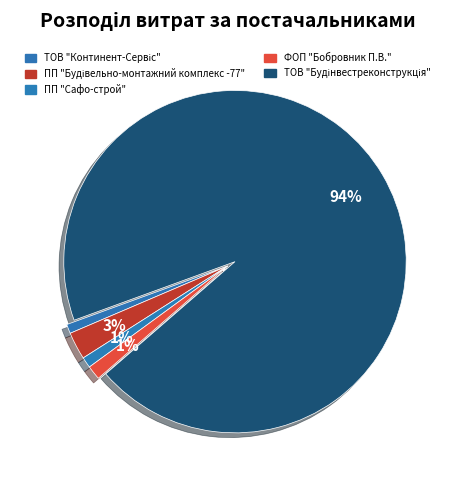

How many slices are in this pie chart?

5